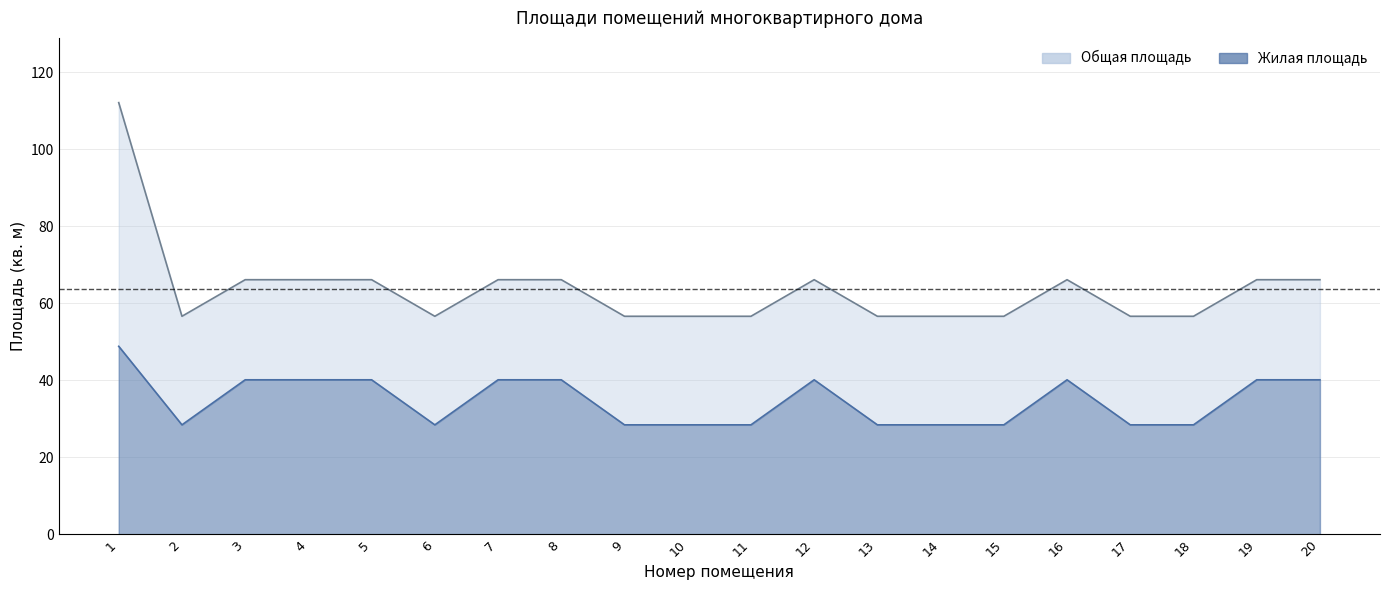

What is the difference between the maximum and minimum values in the Общая площадь series?

55.5